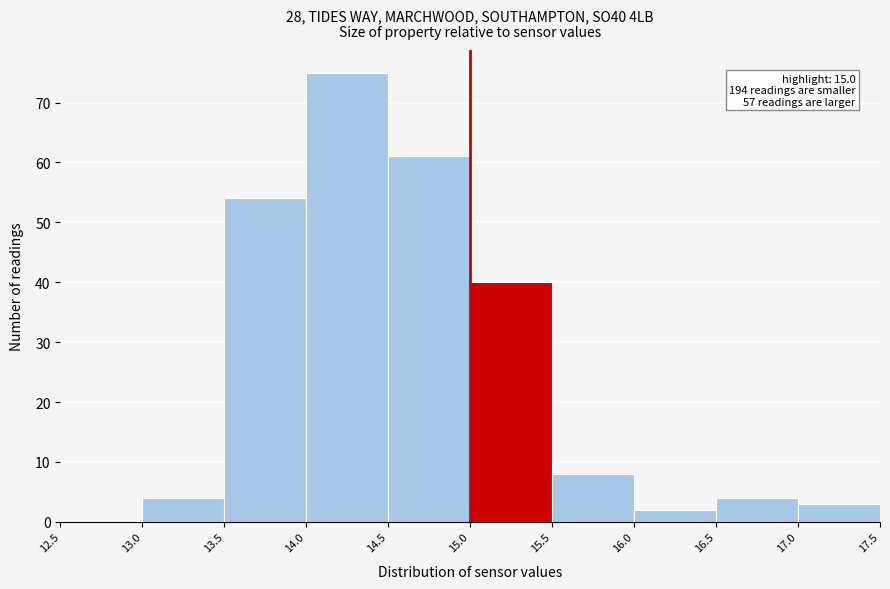

Over which range of the x-axis is the bar tallest?

14.0 to 14.5